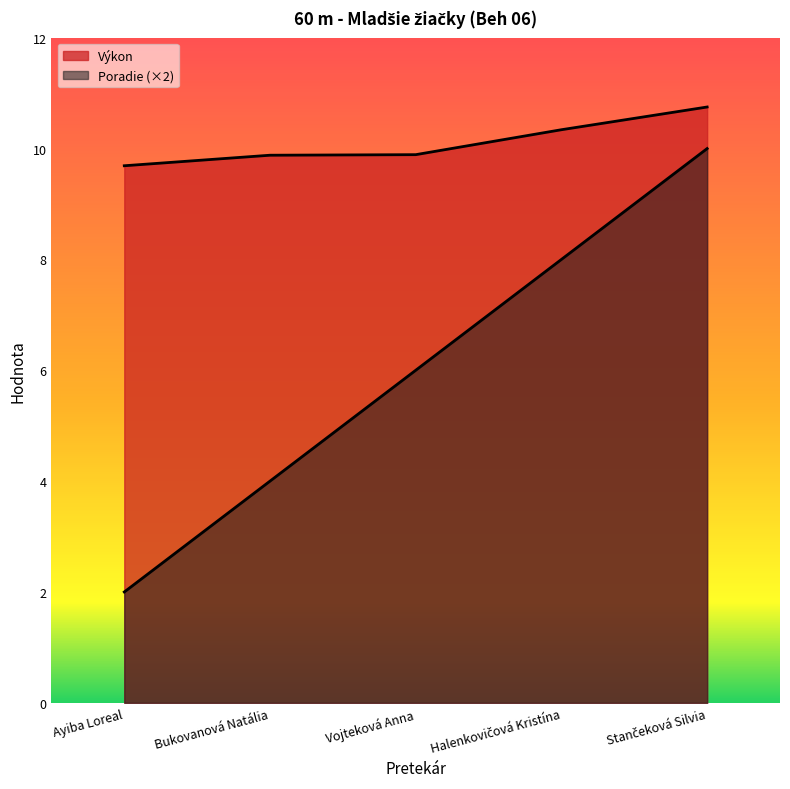

What is the value of the Výkon point at the 4th from the left?

10.3